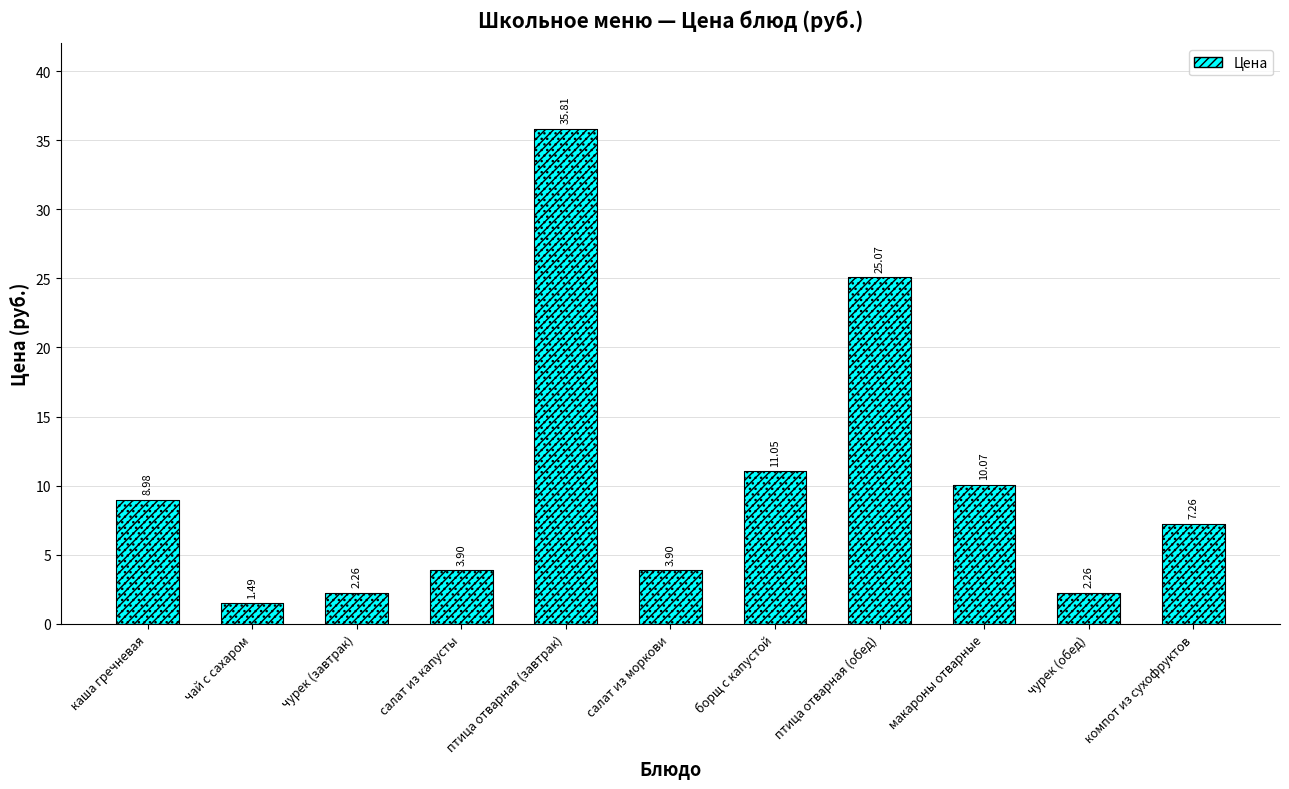

What position from the right is каша гречневая?

11